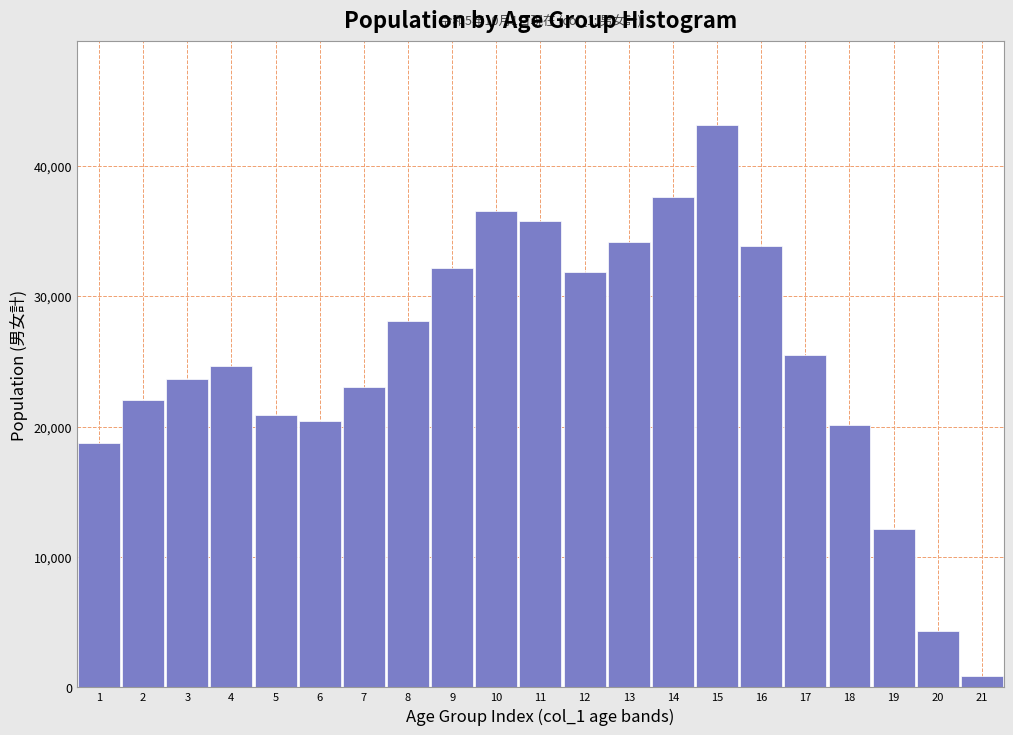

Reading left to right, transcribe all the data shown in this chart.

18711	22004	23665	24629	20892	20436	23021	28086	32162	36491	35756	31841	34181	37607	43098	33837	25488	20134	12120	4291	839